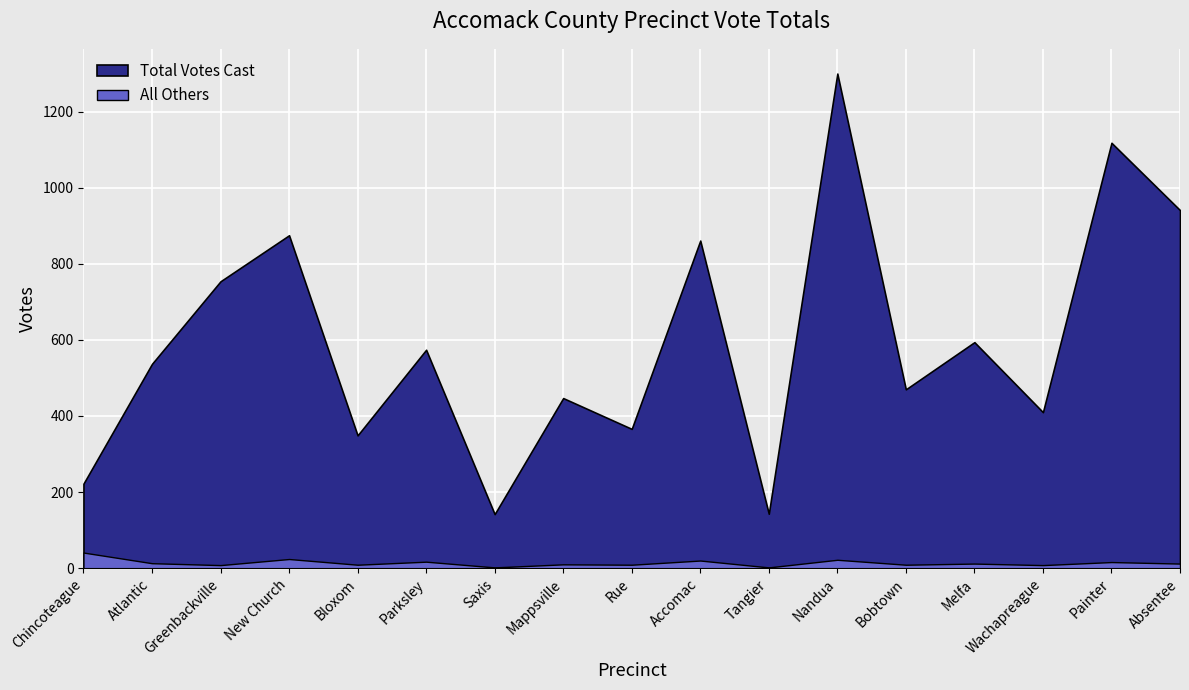

What is the maximum value shown in the chart?

1300